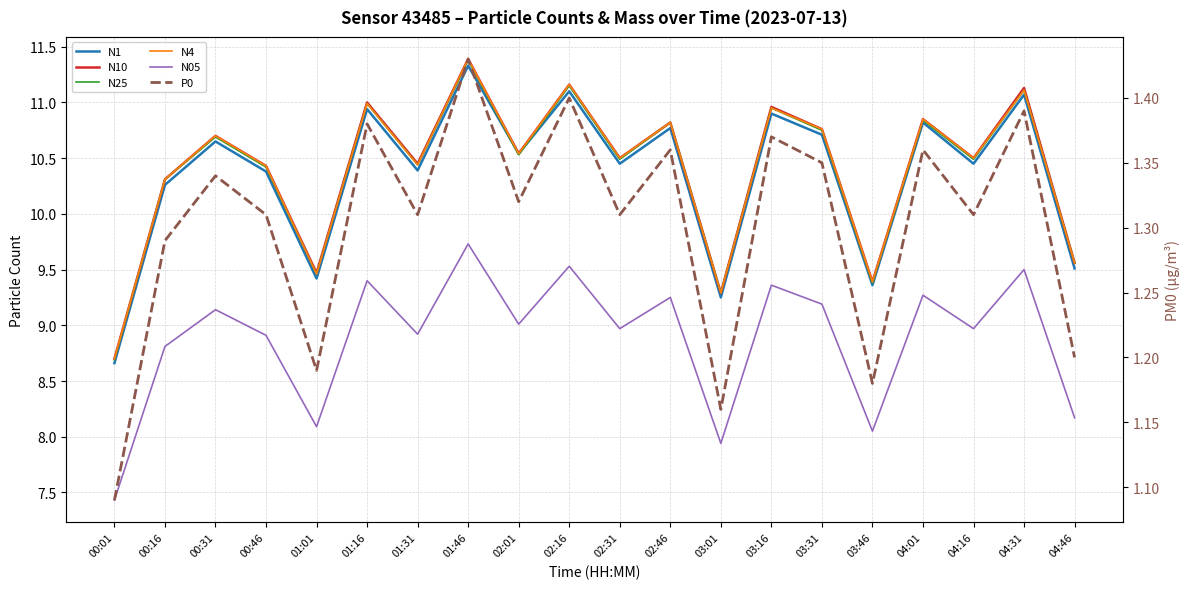

What is the difference between the N10 values at 00:46 and 04:16?

0.1